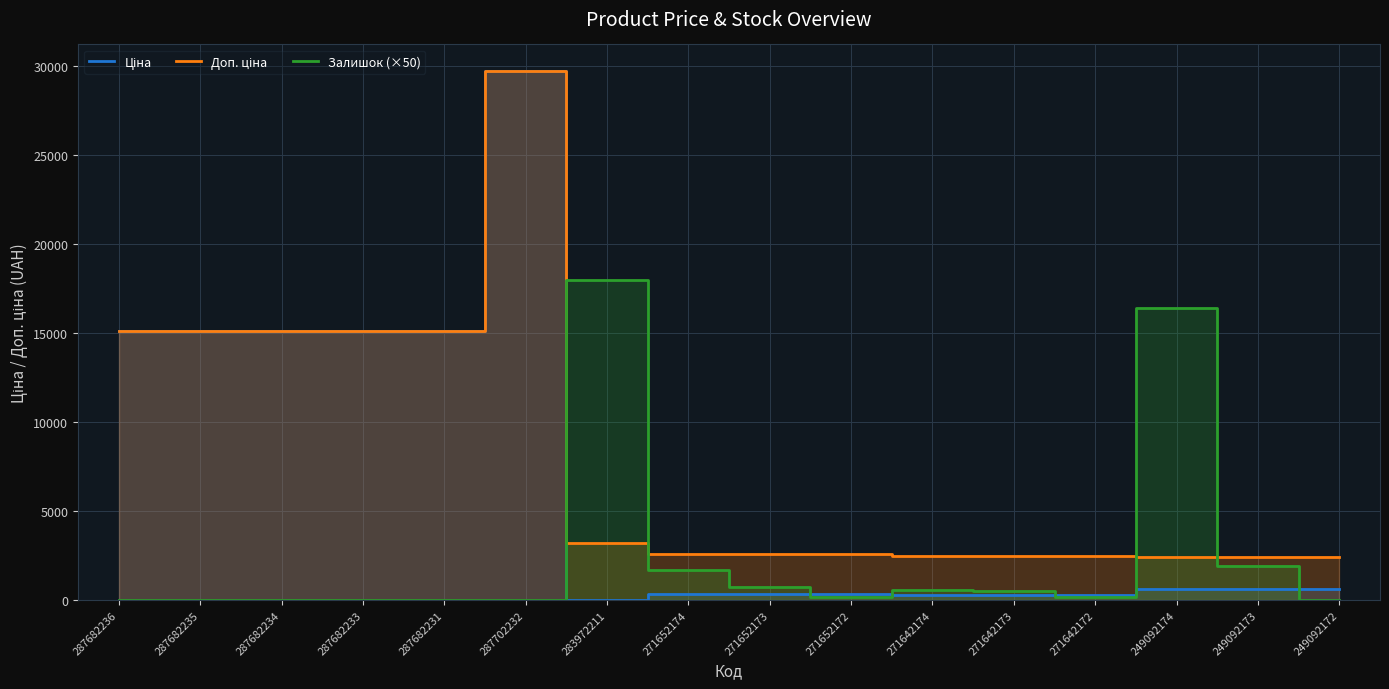

Read the Залишок (×50) value at 249092174.

16400.0